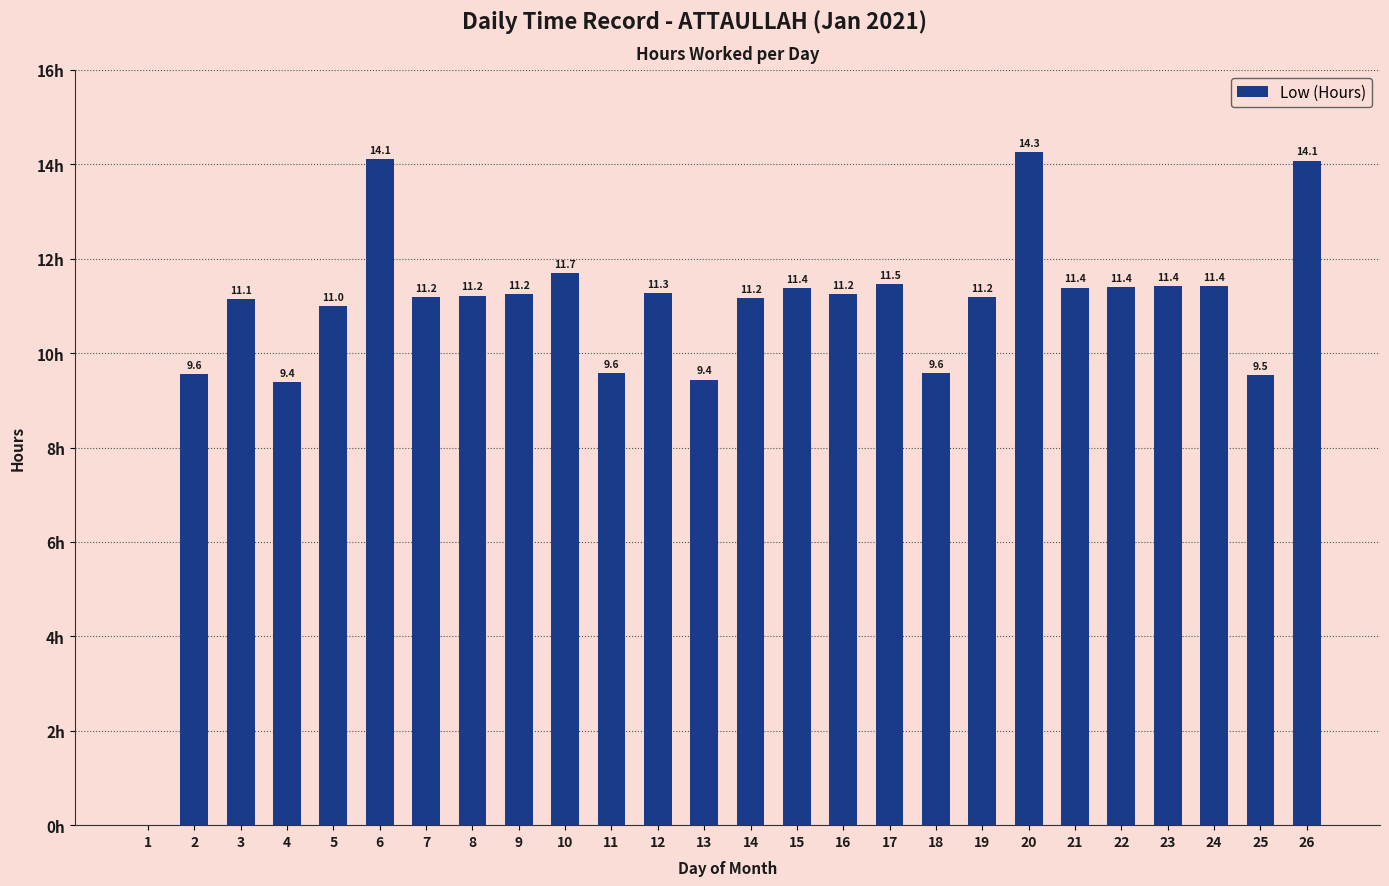

What is the ratio of the value at 4 to the value at 8?

0.8